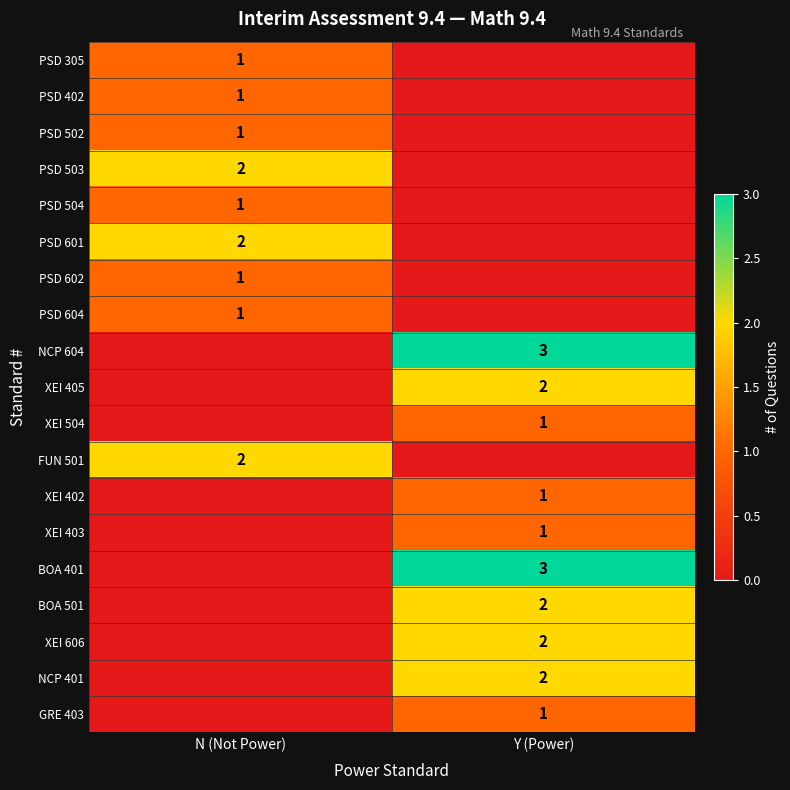

True or false: XEI 606 has a value of 2 at Y (Power).

True